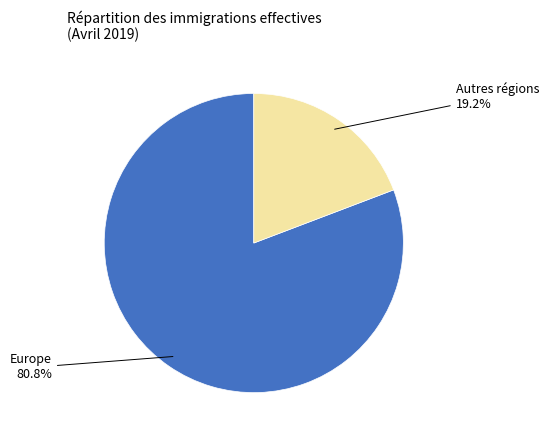

Is there any slice that represents more than half of the pie?

Yes